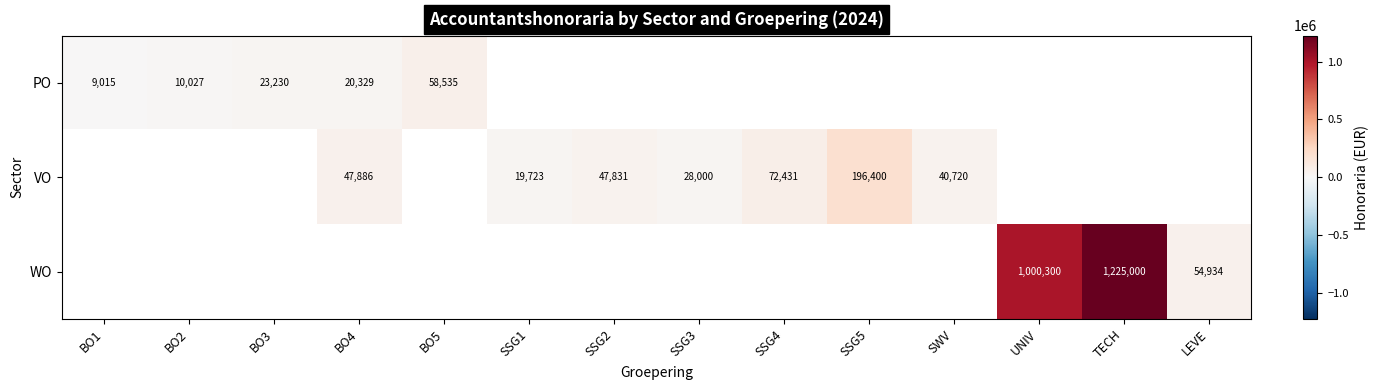

How many categories are shown in the chart?

14